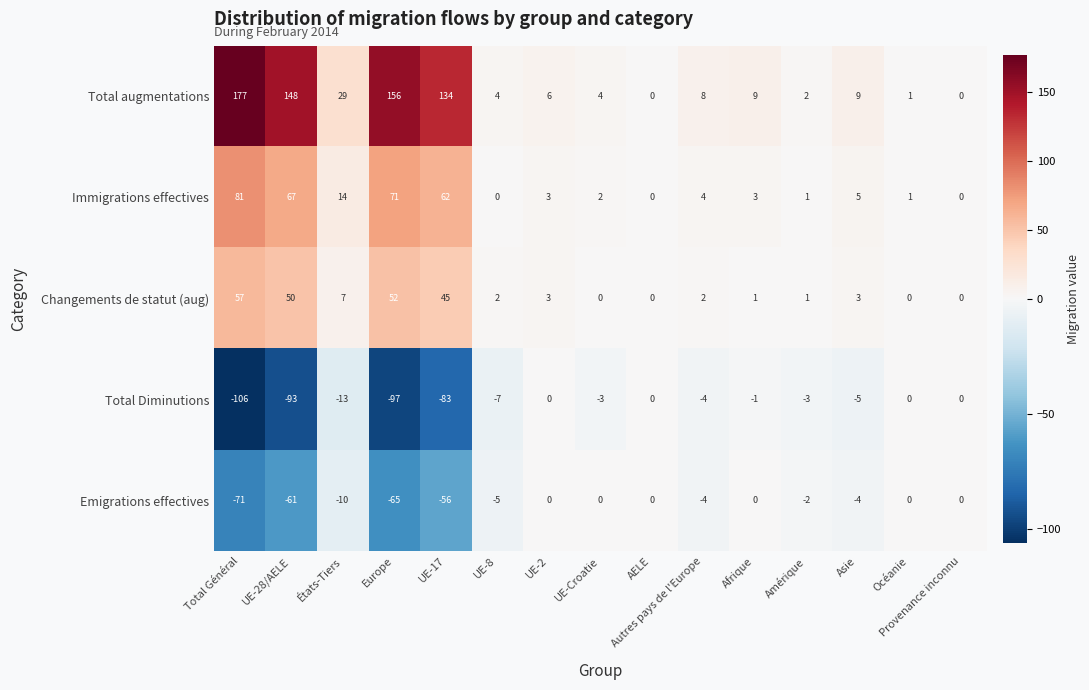

How many data points does each series have?

15